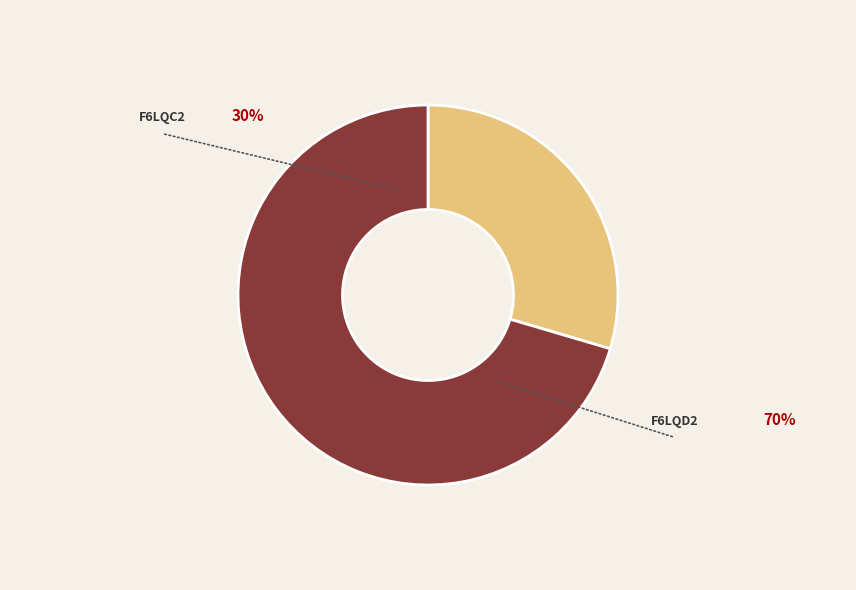

Which slice is the largest?

tr|F6LQD2|F6LQD2_9CAUD